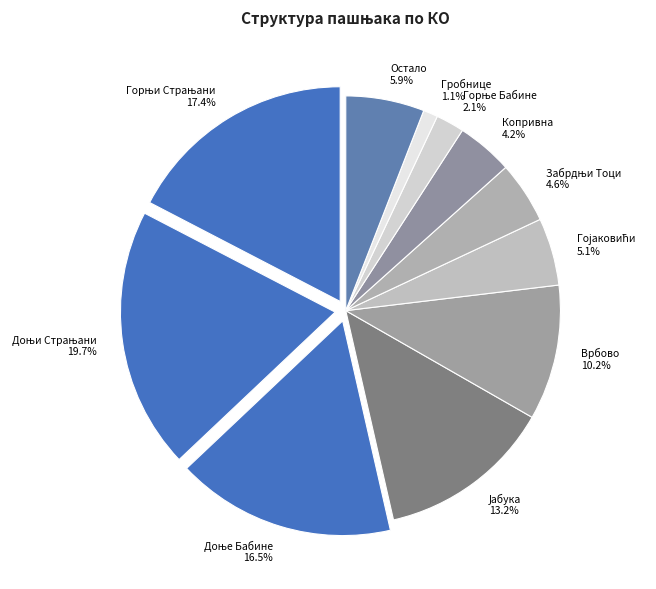

Combined, do Јабука and Горњи Страњани account for over 50%?

No